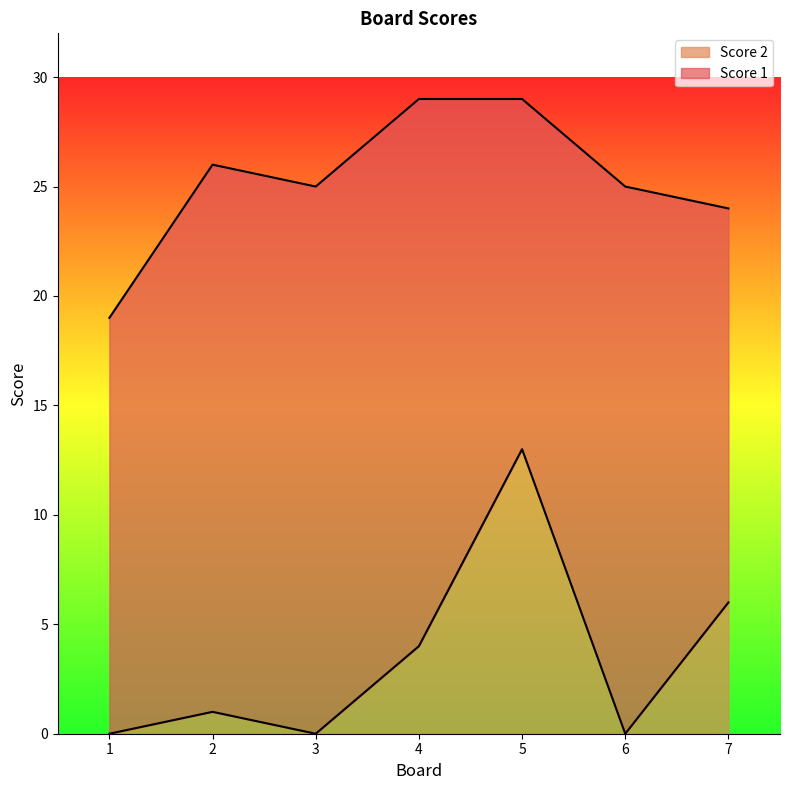

What is the change in value from 5 to 7?

-7